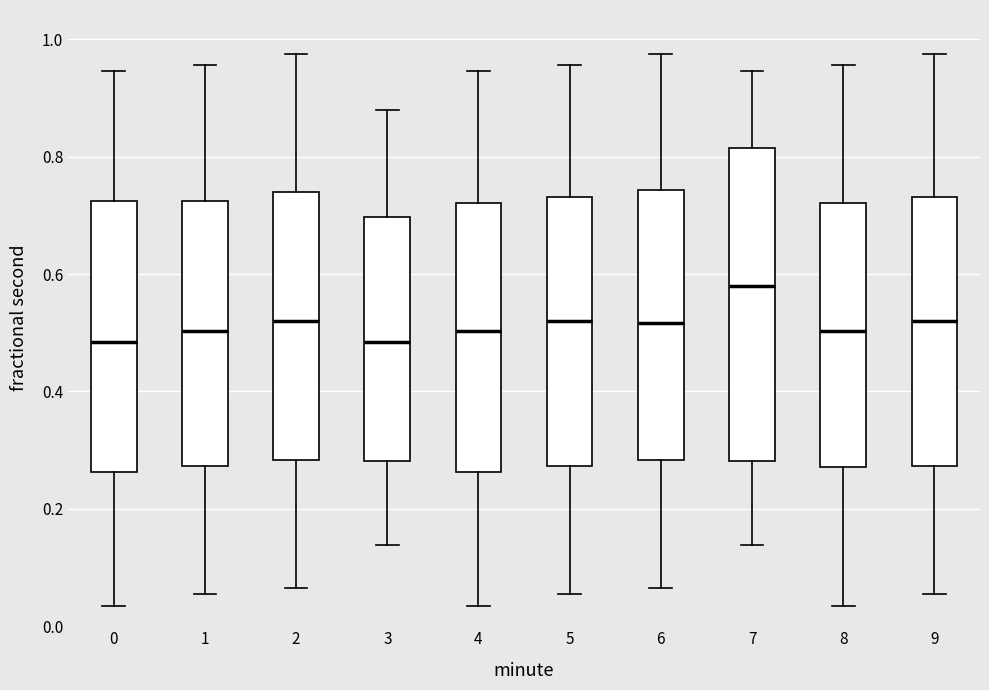

Where is the lower edge of the box at x = 7 on the y-axis? The values are not printed on the chart, so give them approximately, as read against the axis.

0.28